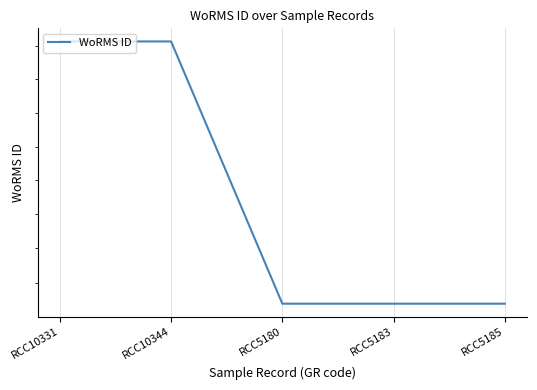

What is the label of the 5th point from the right?

RCC10331